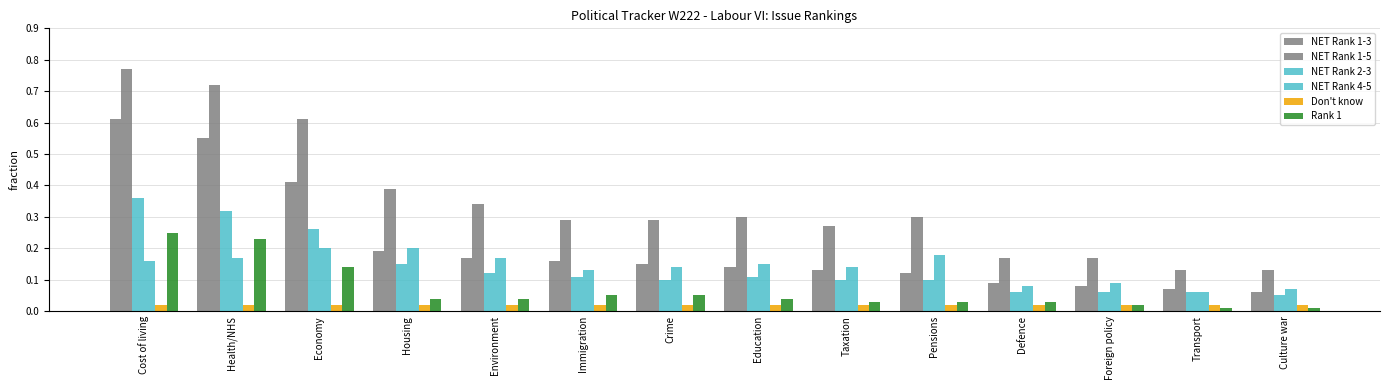

True or false: NET Rank 2-3 has a value of 0.1 at Culture war.

True